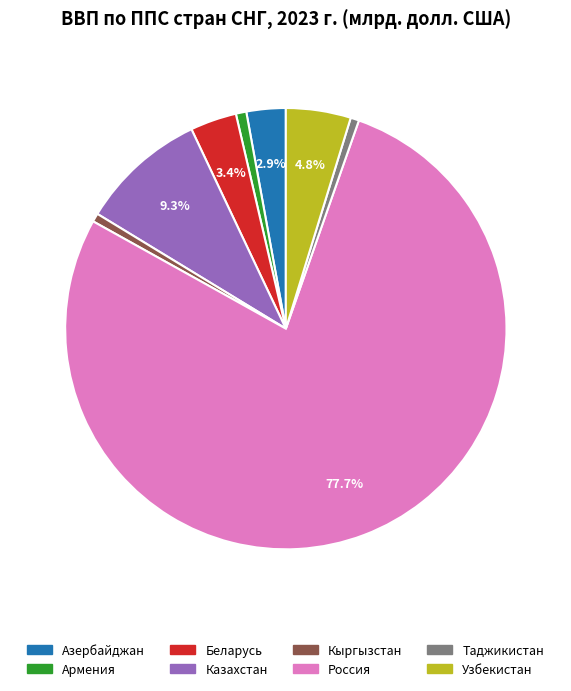

Do Таджикистан and Кыргызстан together represent more than half of the pie?

No